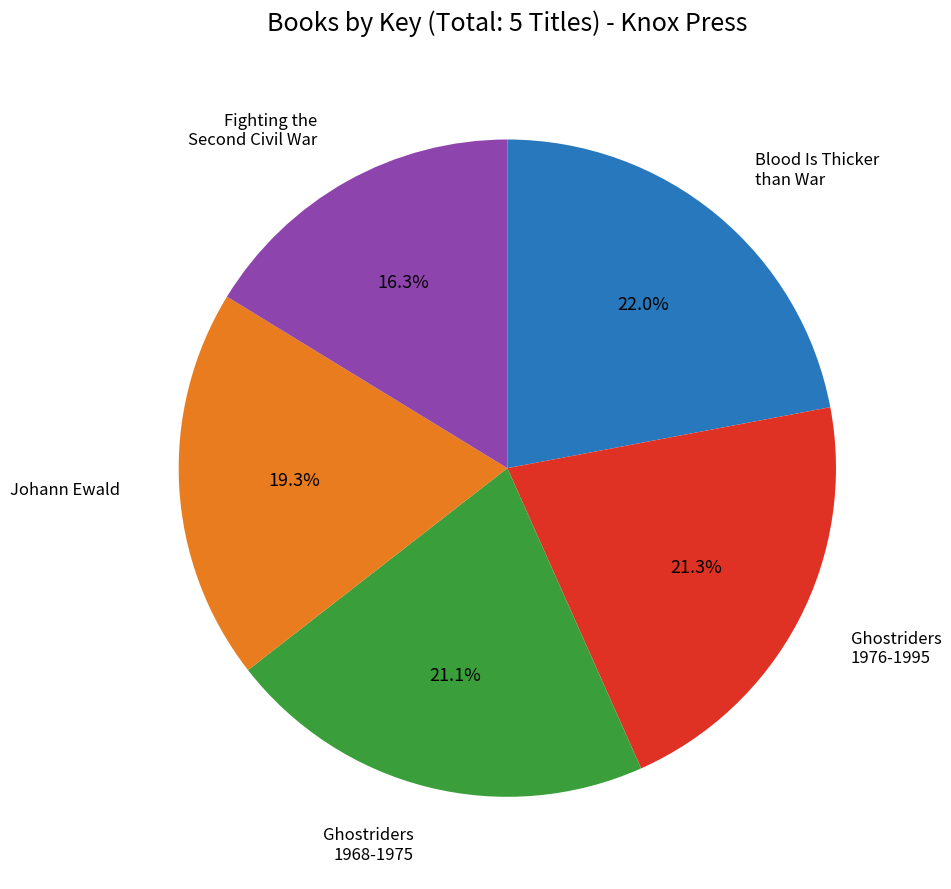

Is there any slice that represents more than half of the pie?

No